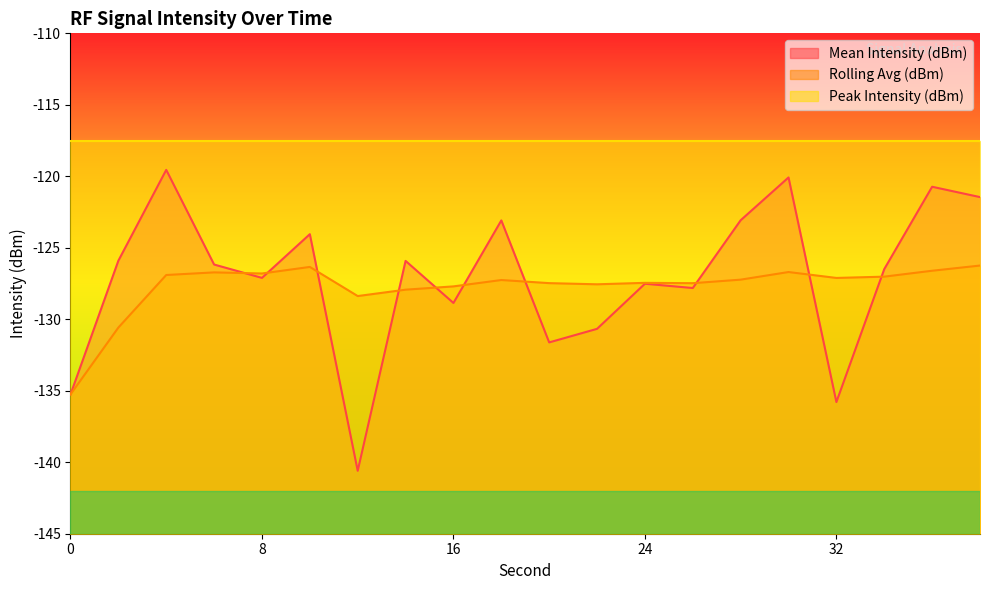

What is the spread (max minus min) of values at 20?

4.1